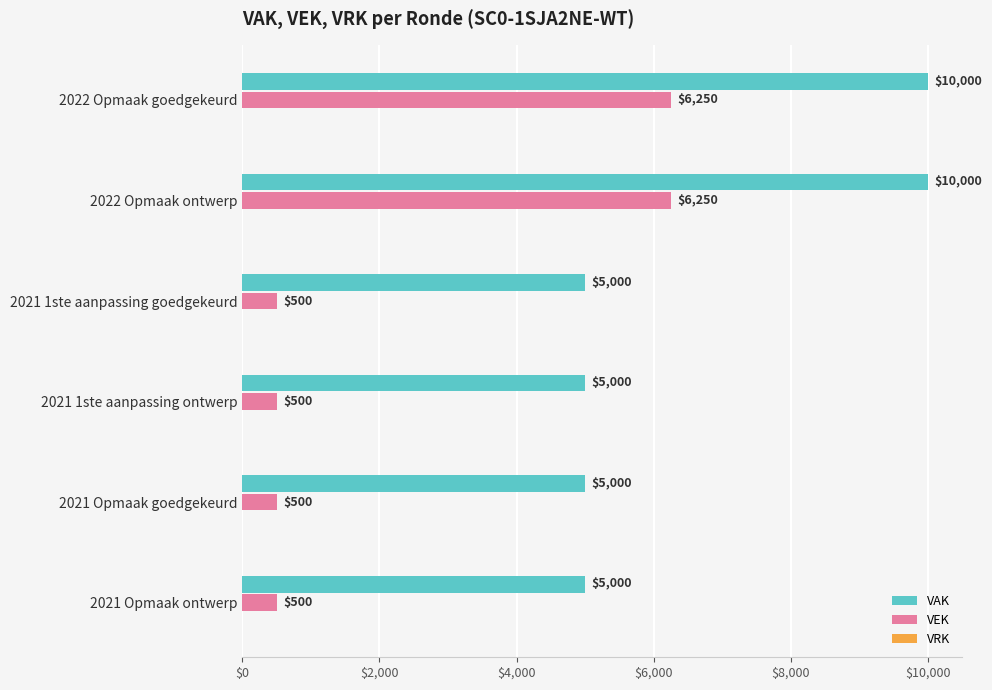

Is it true that VAK equals 6728 at 2022 Opmaak goedgekeurd?

False